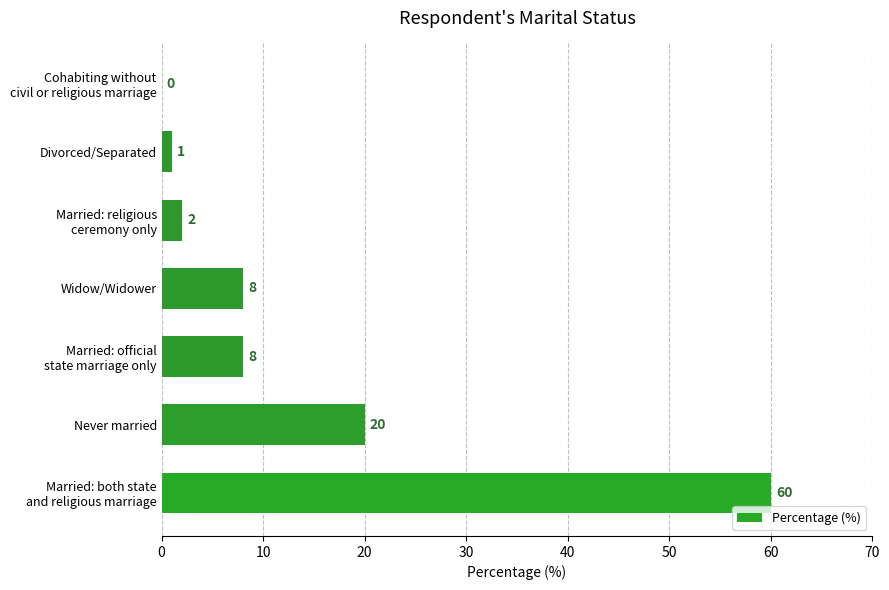

The value at Never married is 20. True or false?

True